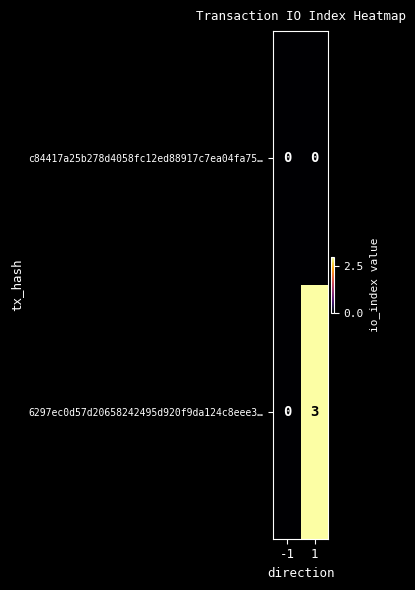

Is the value of 6297ec0d57d20658242495d920f9da124c8eee3… at 1 greater than the value of c84417a25b278d4058fc12ed88917c7ea04fa75… at 1?

Yes